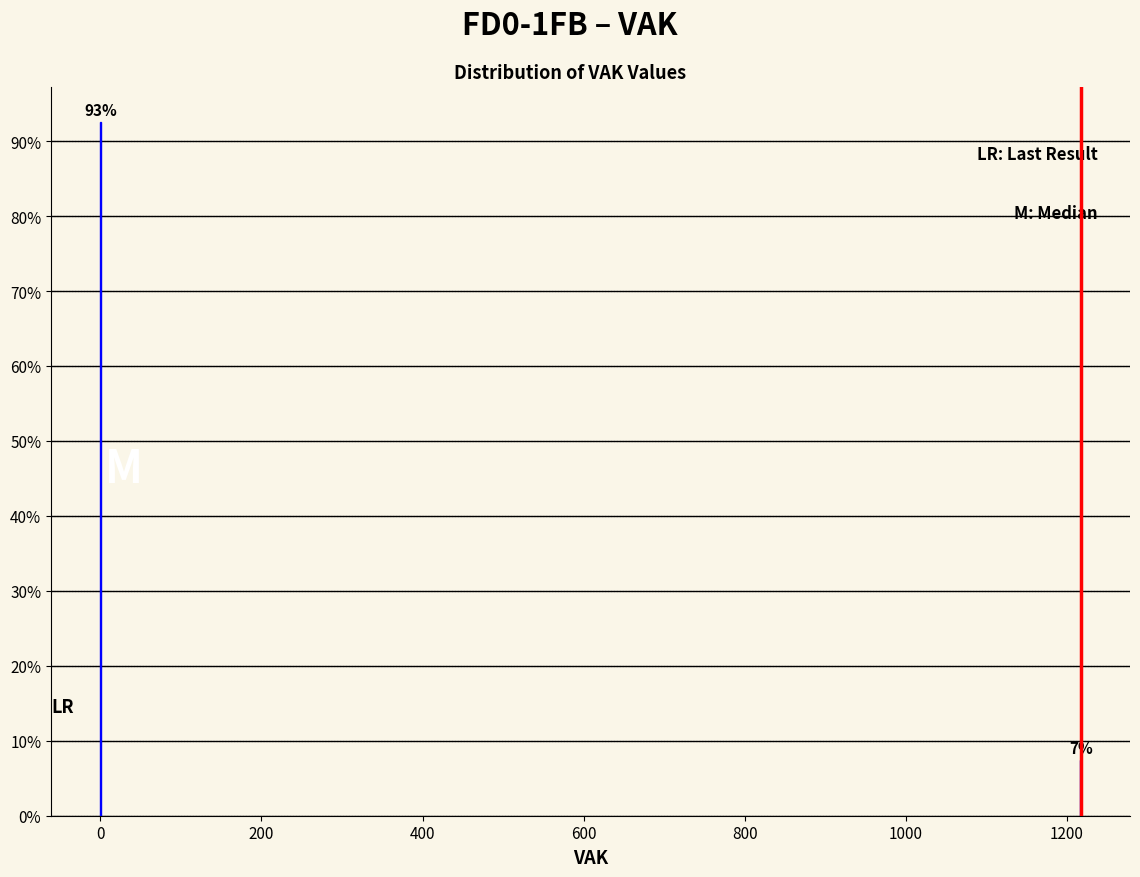

What is the sum of the values at 0 and 1200?

100.0